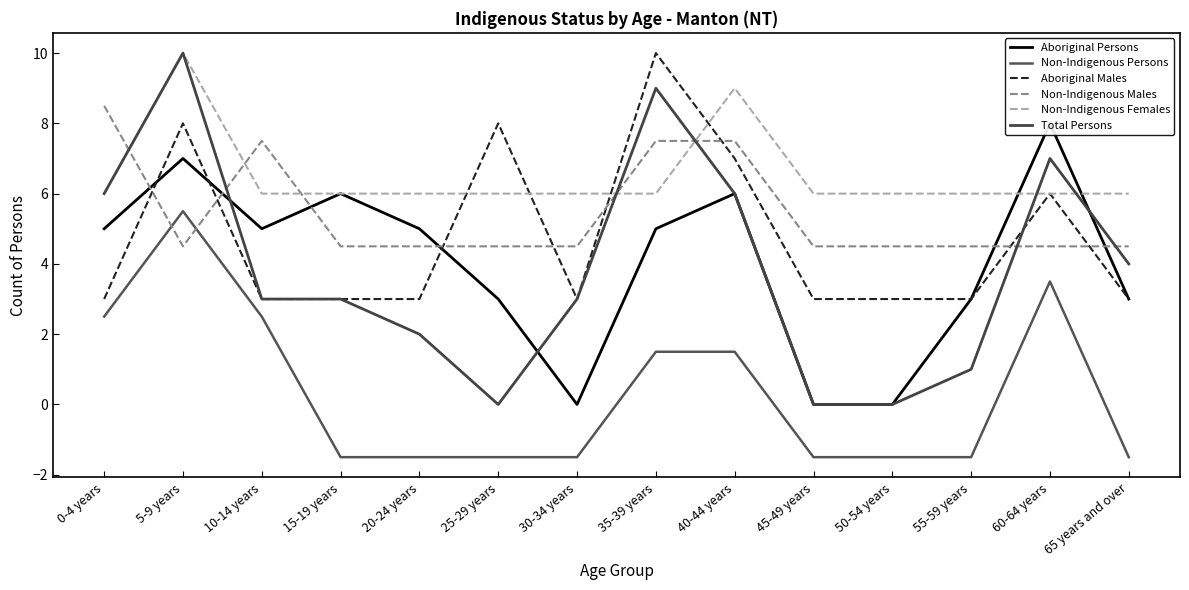

Count the number of categories in the chart.

14